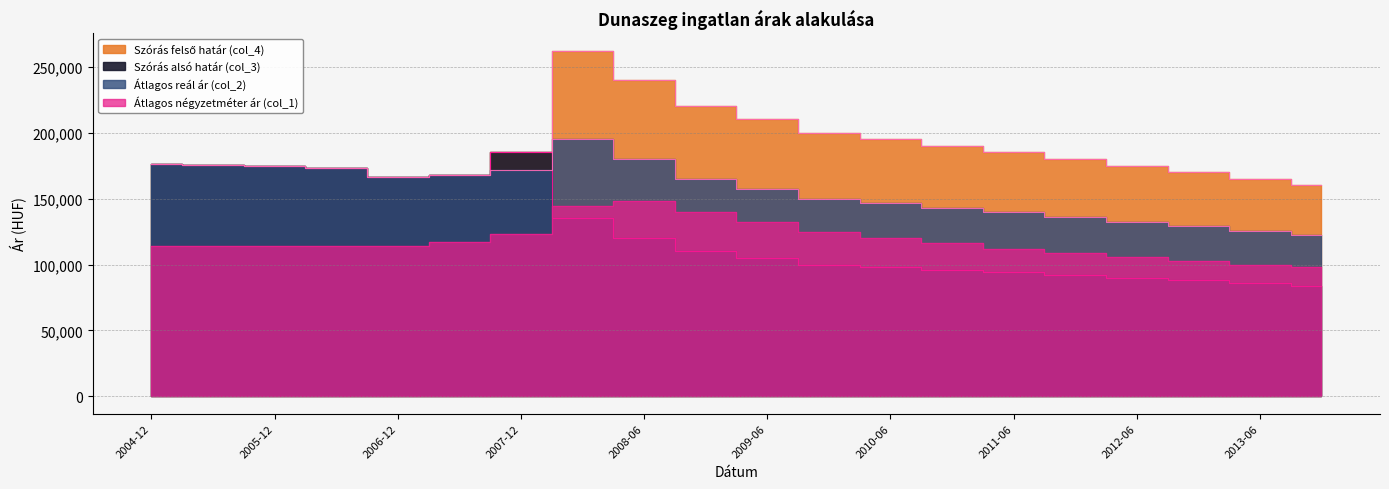

True or false: Szórás alsó határ (col_3) has more than 2 interior local peaks.

False